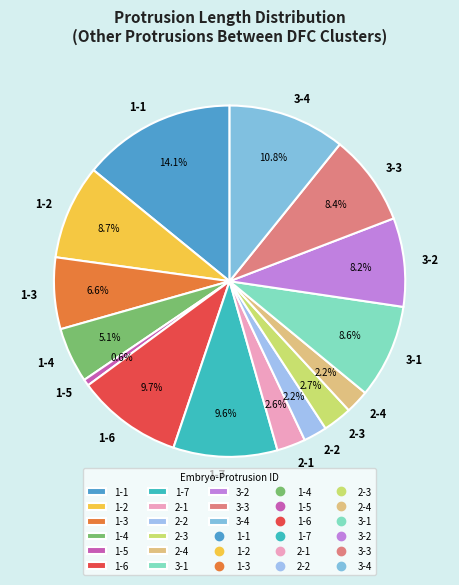

Does 1-3 represent more than half of the total?

No